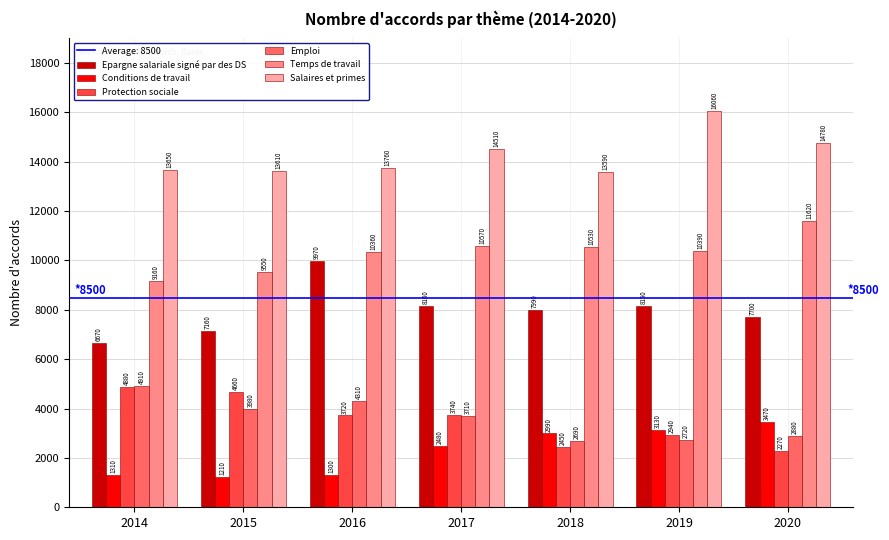

True or false: Salaires et primes has a value of 14510 at 2017.

True